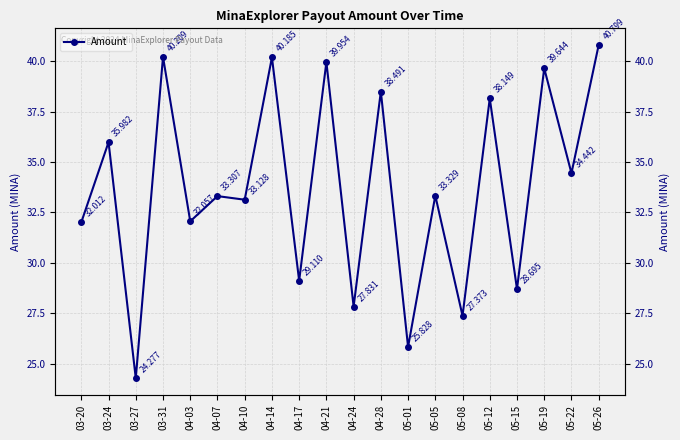

At which label is the value closest to 32?

03-20